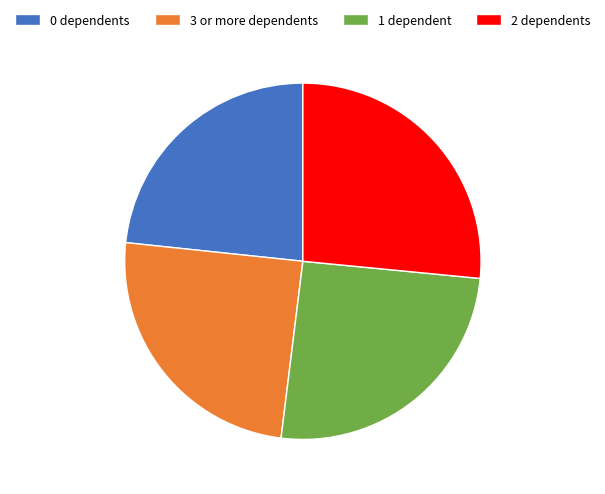

Between 2 dependents and 3 or more dependents, which is larger?

2 dependents